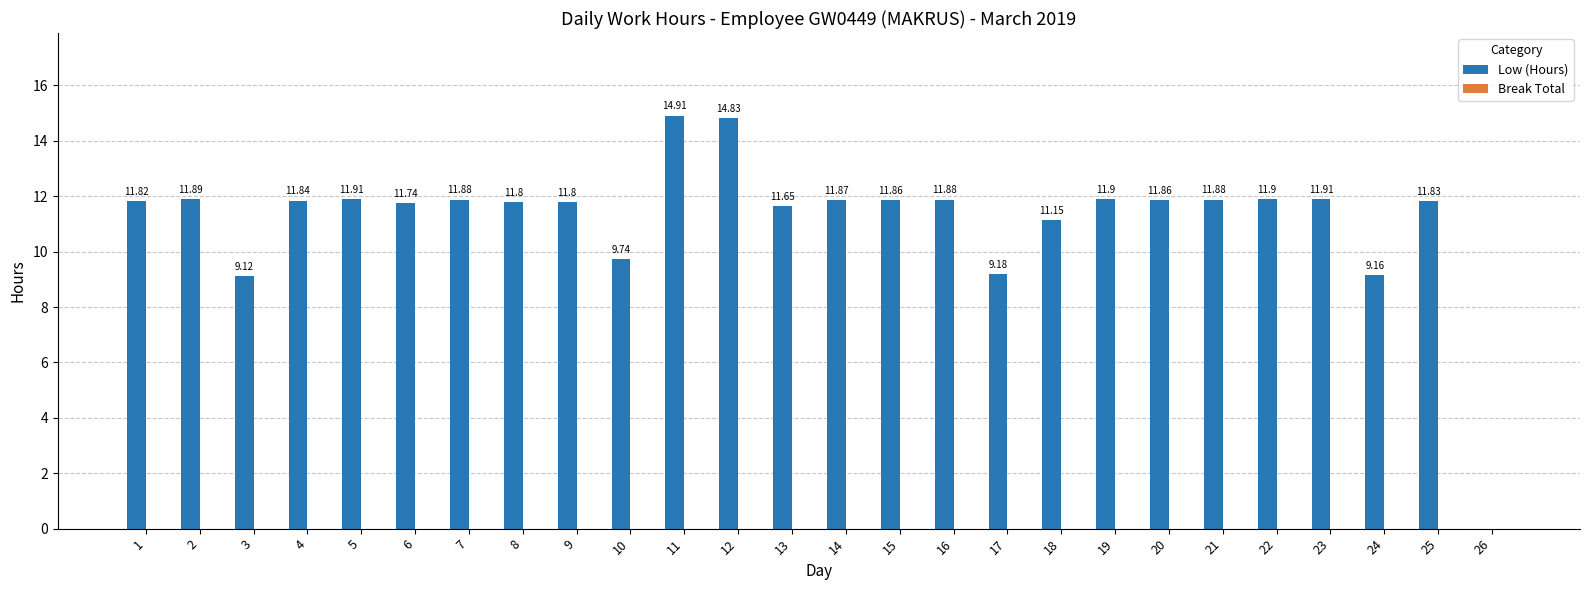

Between 19 and 3, which is larger?

19